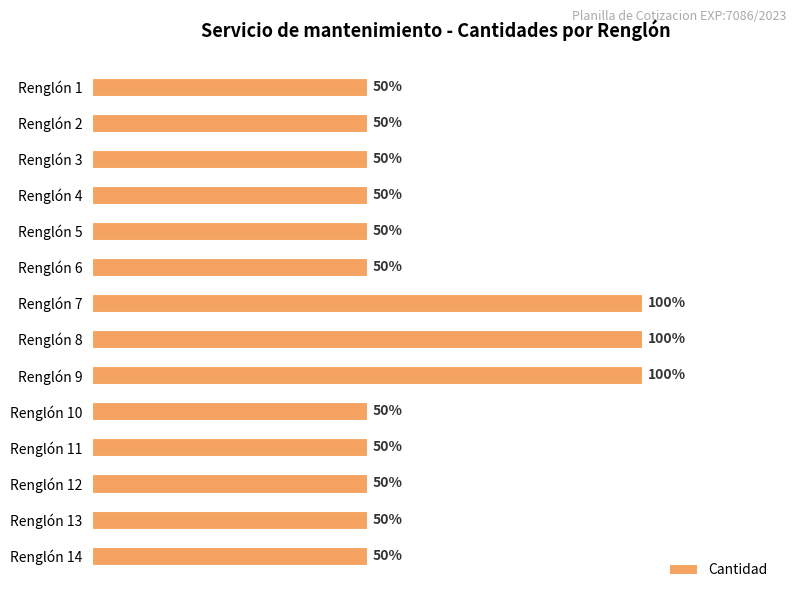

Does the chart contain any negative values?

No